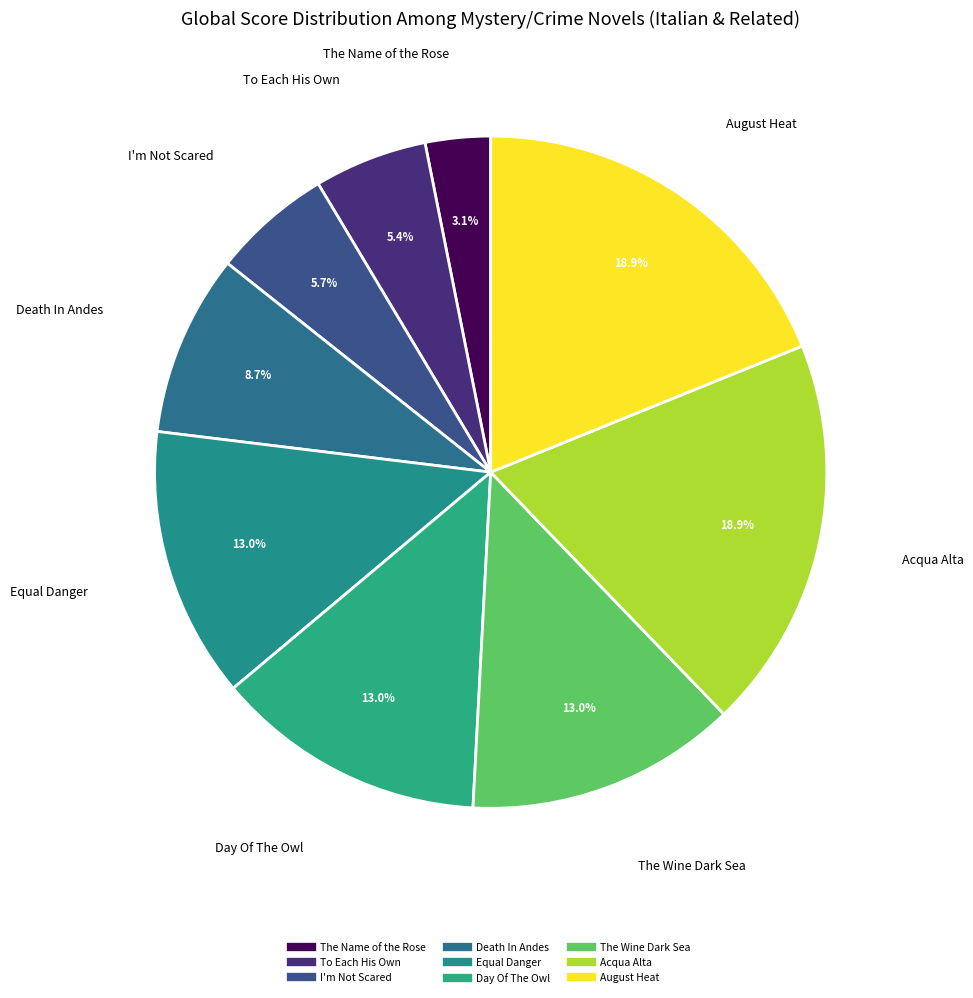

To the nearest percent, what percentage of the pie is Day Of The Owl?

13%